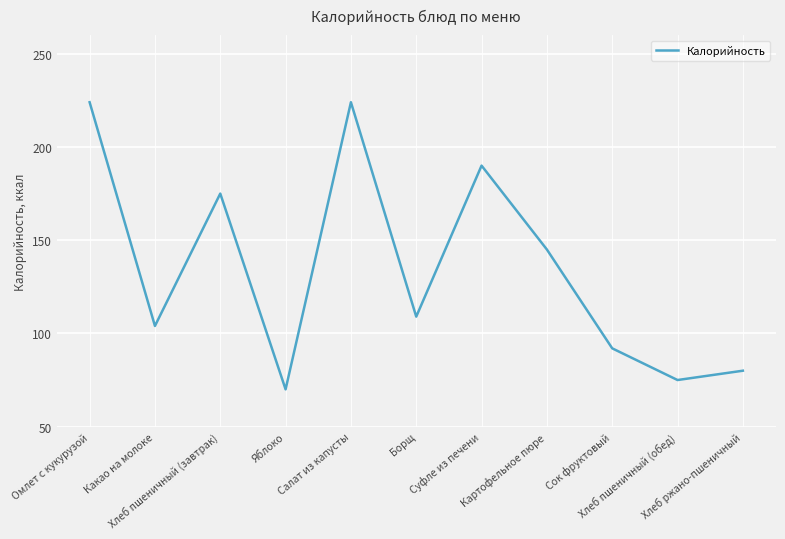

How many interior local peaks (higher than both neighbors) does the data have?

3